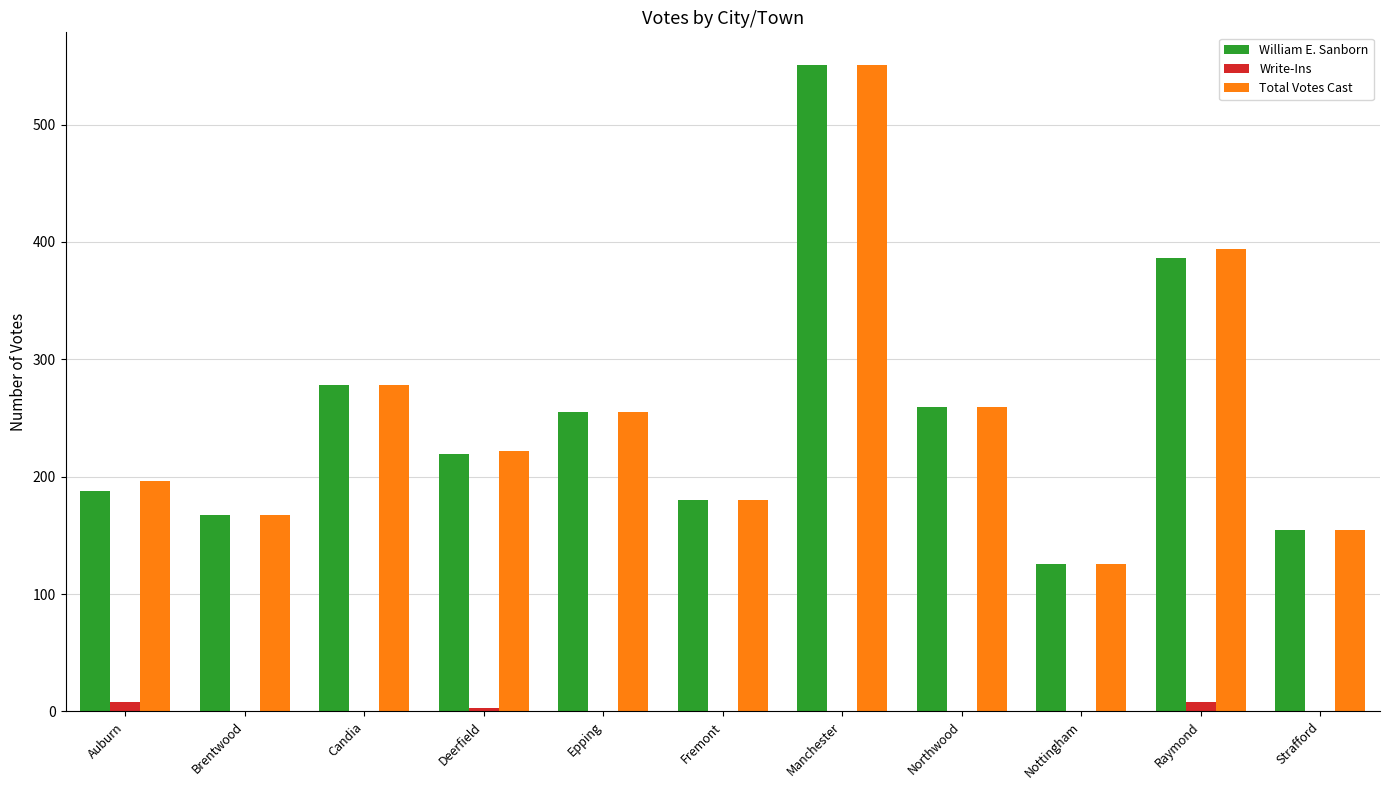

The Write-Ins series shows 0 at Northwood. True or false?

True